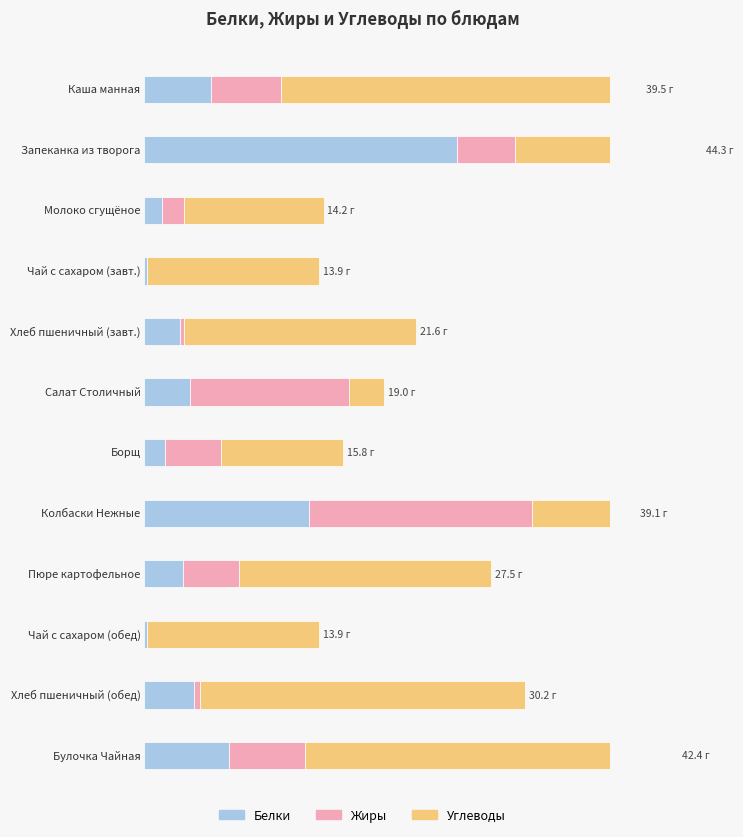

Reading right to left, what are all the values shown in this chart?

Белки: Булочка Чайная с творогом=6.7	Хлеб Пшеничный (обед)=4.0	Чай с сахаром (обед)=0.2	Пюре картофельное=3.1	Колбаски Нежные=13.1	Борщ с капустой и картофелем со сметаной=1.6	Салат Столичный=3.6	Хлеб Пшеничный (завтрак)=2.9	Чай с сахаром (завтрак)=0.2	Молоко сгущёное=1.4	Запеканка из творога=24.9	Каша манная молочная с маслом сливочным=5.3
Жиры: Булочка Чайная с творогом=6.0	Хлеб Пшеничный (обед)=0.4	Чай с сахаром (обед)=0.0	Пюре картофельное=4.4	Колбаски Нежные=17.6	Борщ с капустой и картофелем со сметаной=4.5	Салат Столичный=12.7	Хлеб Пшеничный (завтрак)=0.3	Чай с сахаром (завтрак)=0.0	Молоко сгущёное=1.7	Запеканка из творога=4.6	Каша манная молочная с маслом сливочным=5.6
Углеводы: Булочка Чайная с творогом=29.6	Хлеб Пшеничный (обед)=25.8	Чай с сахаром (обед)=13.7	Пюре картофельное=20.1	Колбаски Нежные=8.3	Борщ с капустой и картофелем со сметаной=9.7	Салат Столичный=2.7	Хлеб Пшеничный (завтрак)=18.4	Чай с сахаром (завтрак)=13.7	Молоко сгущёное=11.1	Запеканка из творога=14.9	Каша манная молочная с маслом сливочным=28.7